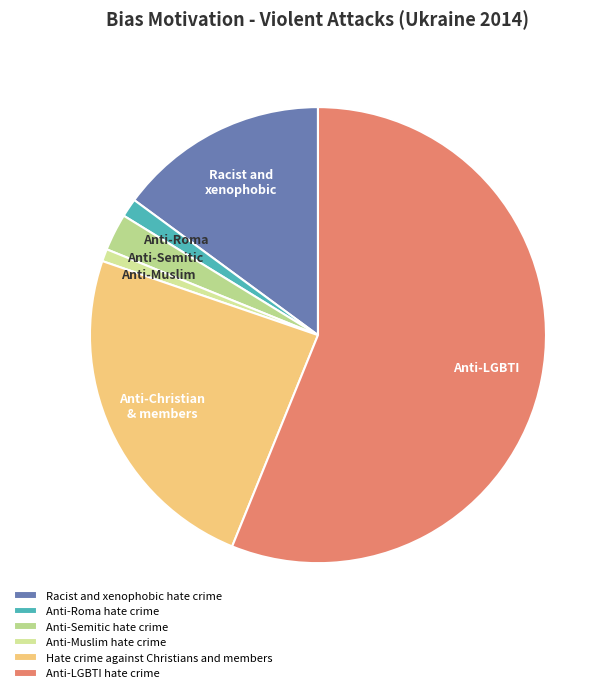

What is the total percentage of Hate crime against Christians and members and Anti-Roma hate crime?

25.4%